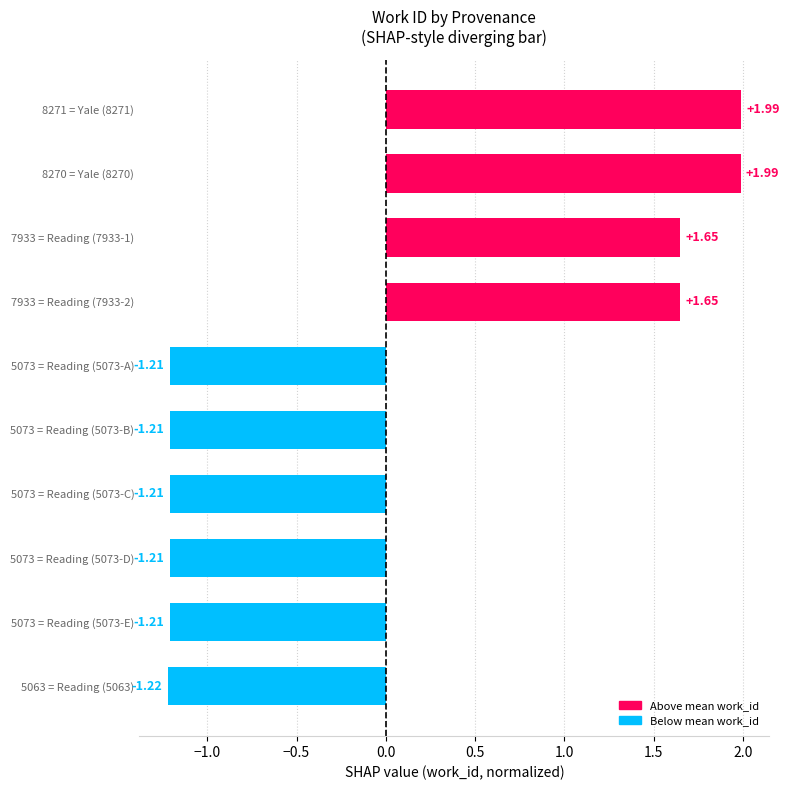

Between 5073 = Reading (5073-E) and 5063 = Reading (5063), which is larger?

5073 = Reading (5073-E)